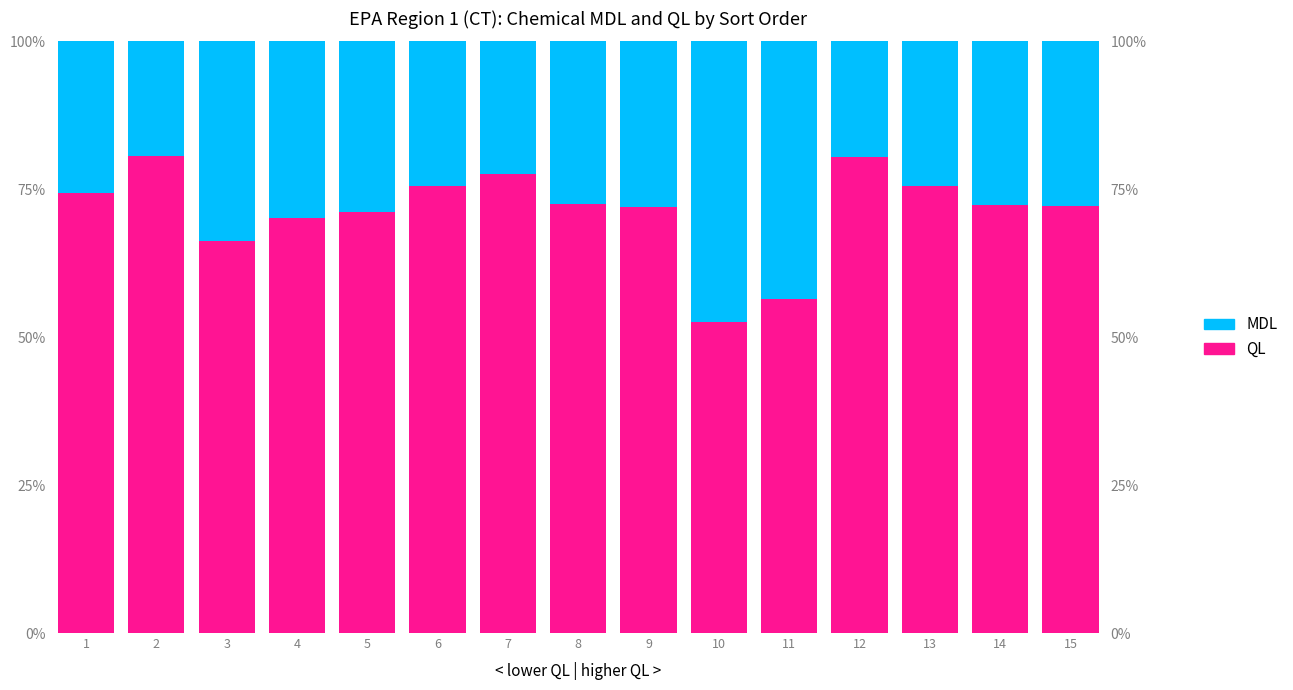

What is the lowest value of the MDL series?

0.2